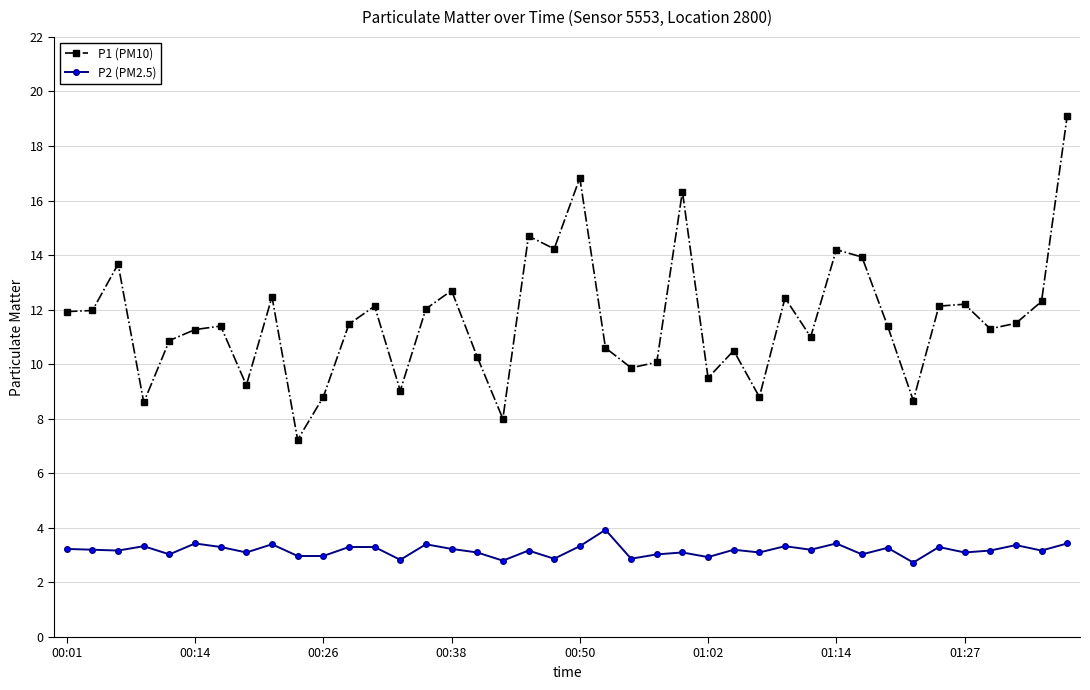

True or false: P1 (PM10) and P2 (PM2.5) cross at least once.

False